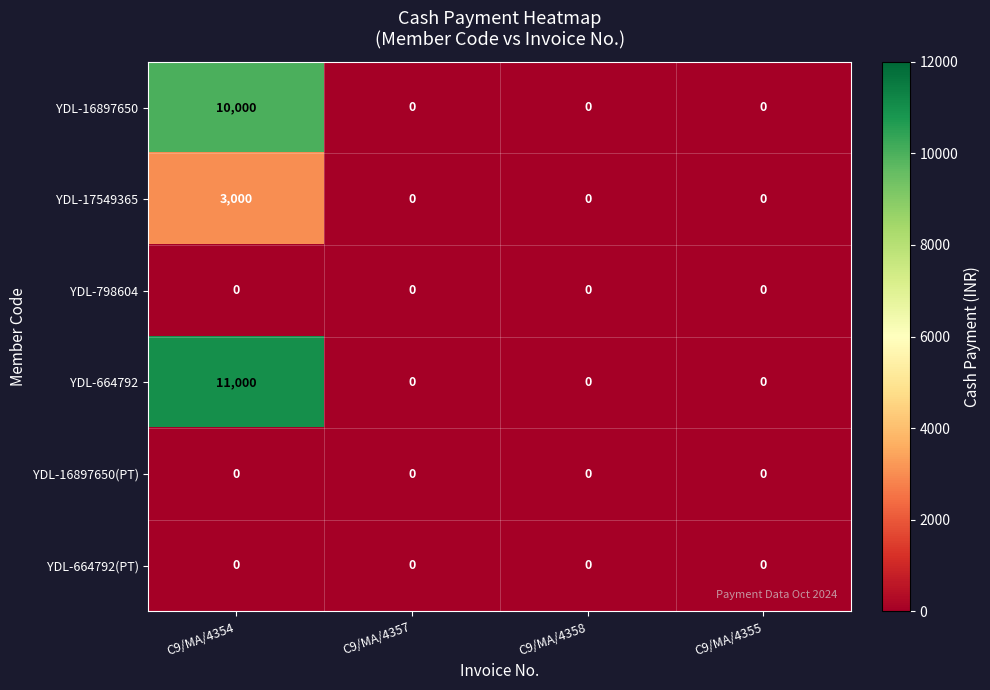

Which series has the widest spread of values?

YDL-664792